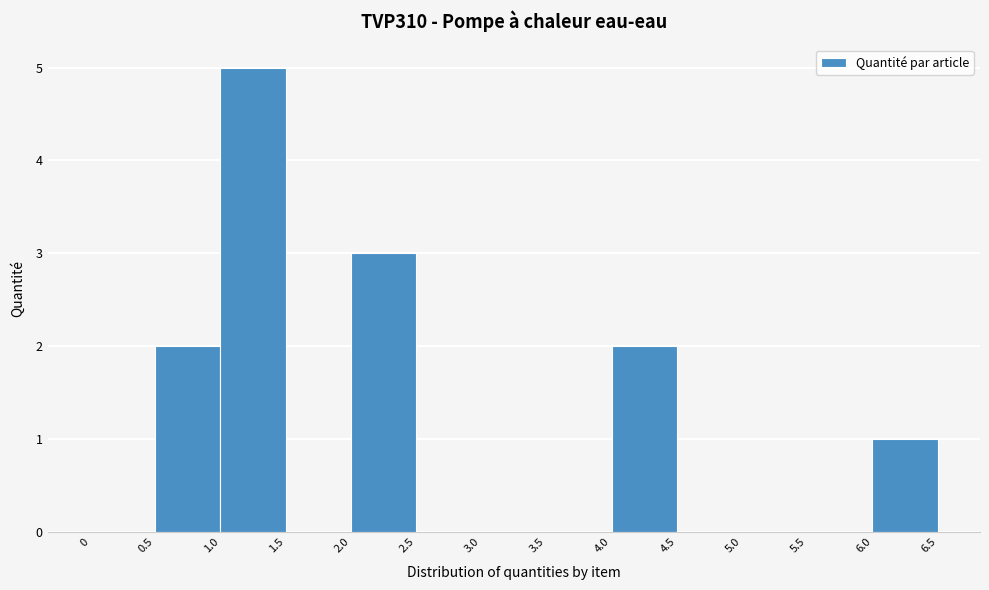

What is the height of the bar covering 1.0 to 1.5 on the x-axis? The values are not printed on the chart, so give them approximately, as read against the axis.

5